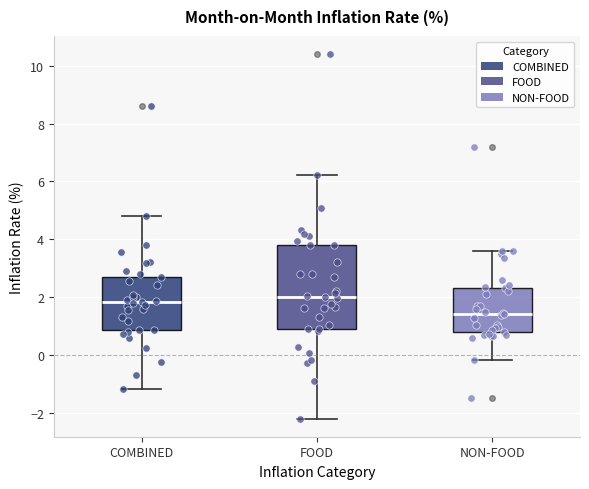

Reading left to right, read every box against the y-axis: the position of its median line, the range the box covers, and the ends of its whiskers. The values are not printed on the chart, so give them approximately, as read against the axis.

COMBINED: median 1.8, box 0.8 to 2.8, whiskers -1.2 to 4.8
FOOD: median 2.0, box 0.8 to 3.8, whiskers -2.2 to 6.2
NON-FOOD: median 1.4, box 0.8 to 2.4, whiskers -0.2 to 3.6